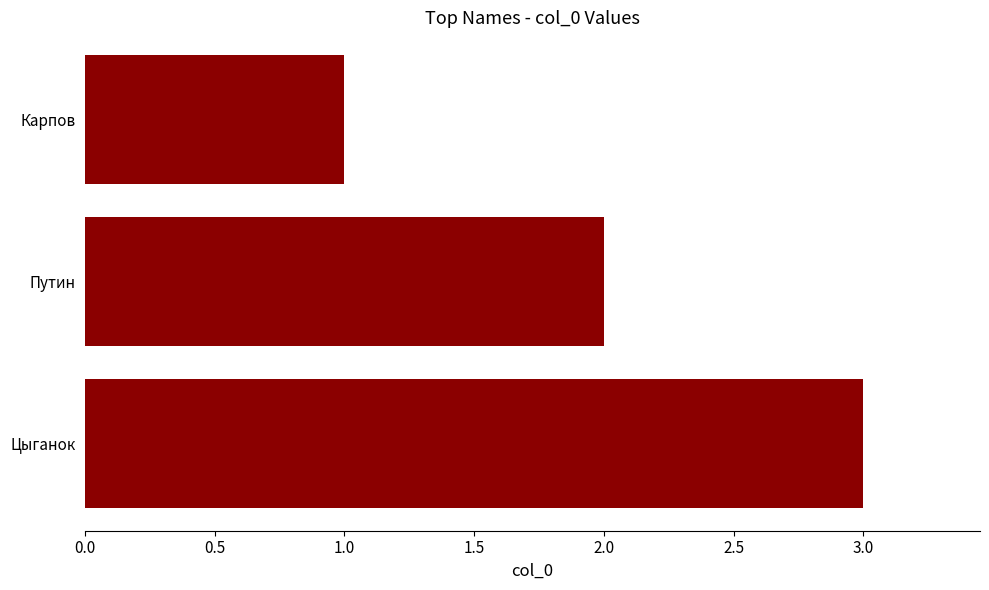

Rank the categories by value from highest to lowest.

Цыганок, Путин, Карпов